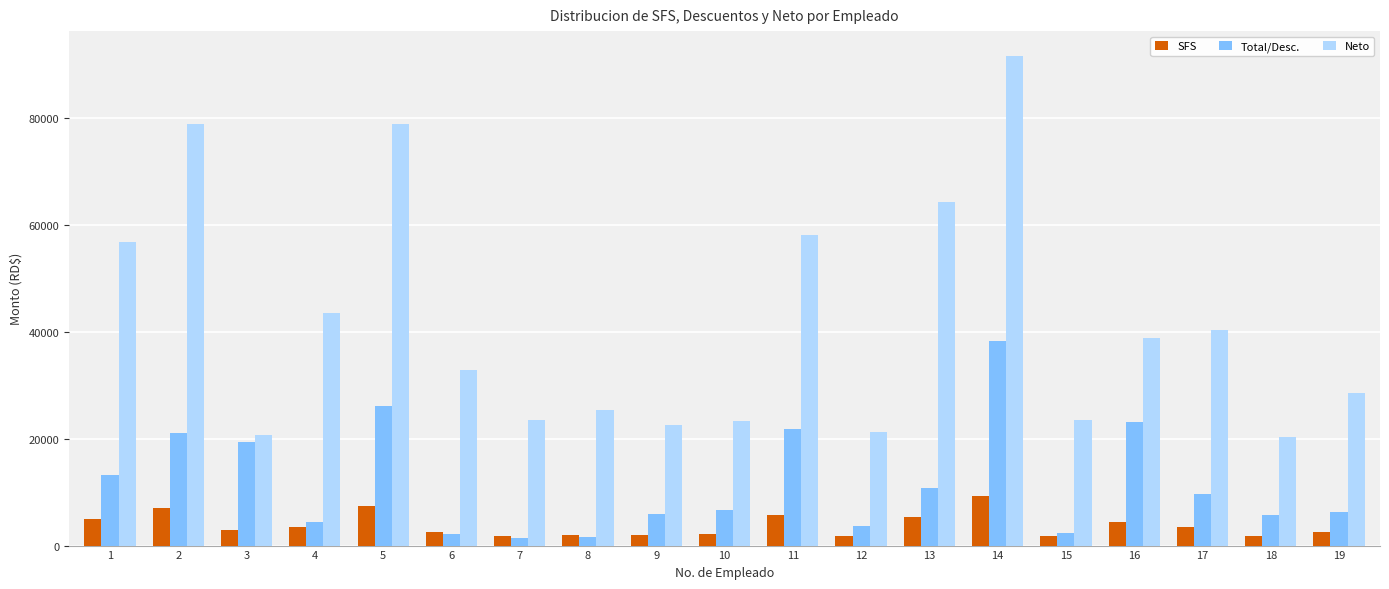

Rank the series at 12 from highest to lowest value.

Neto, Total/Desc., SFS